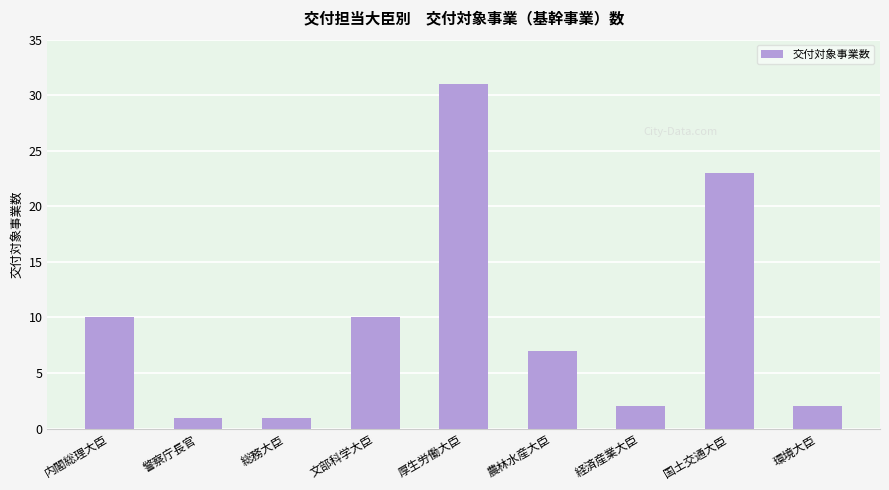

What is the value of the 6th bar from the left?

7